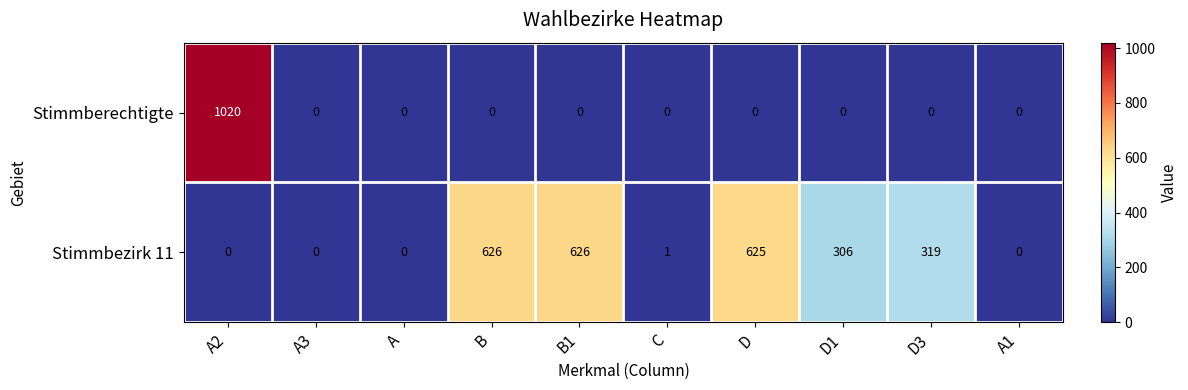

Which series has the largest total across all categories?

Stimmbezirk 11